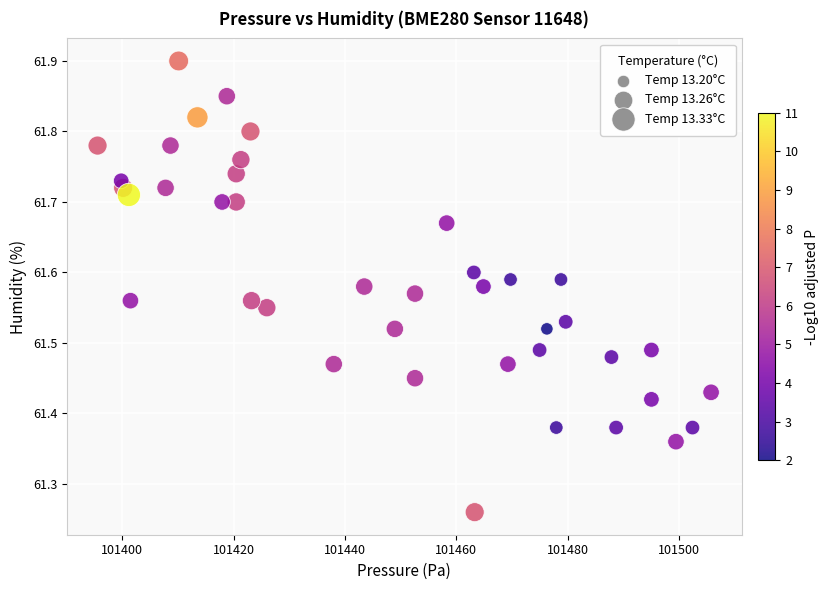

What is the range of X values (max minus min)?

110.2